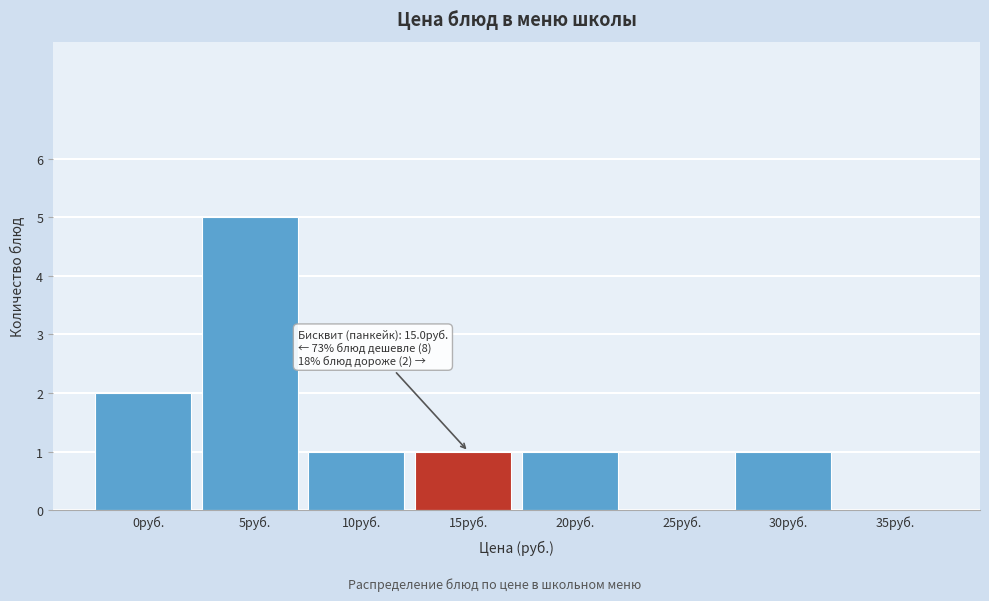

Reading left to right, transcribe all the data shown in this chart.

0руб.=2	5руб.=5	10руб.=1	15руб.=1	20руб.=1	25руб.=0	30руб.=1	35руб.=0